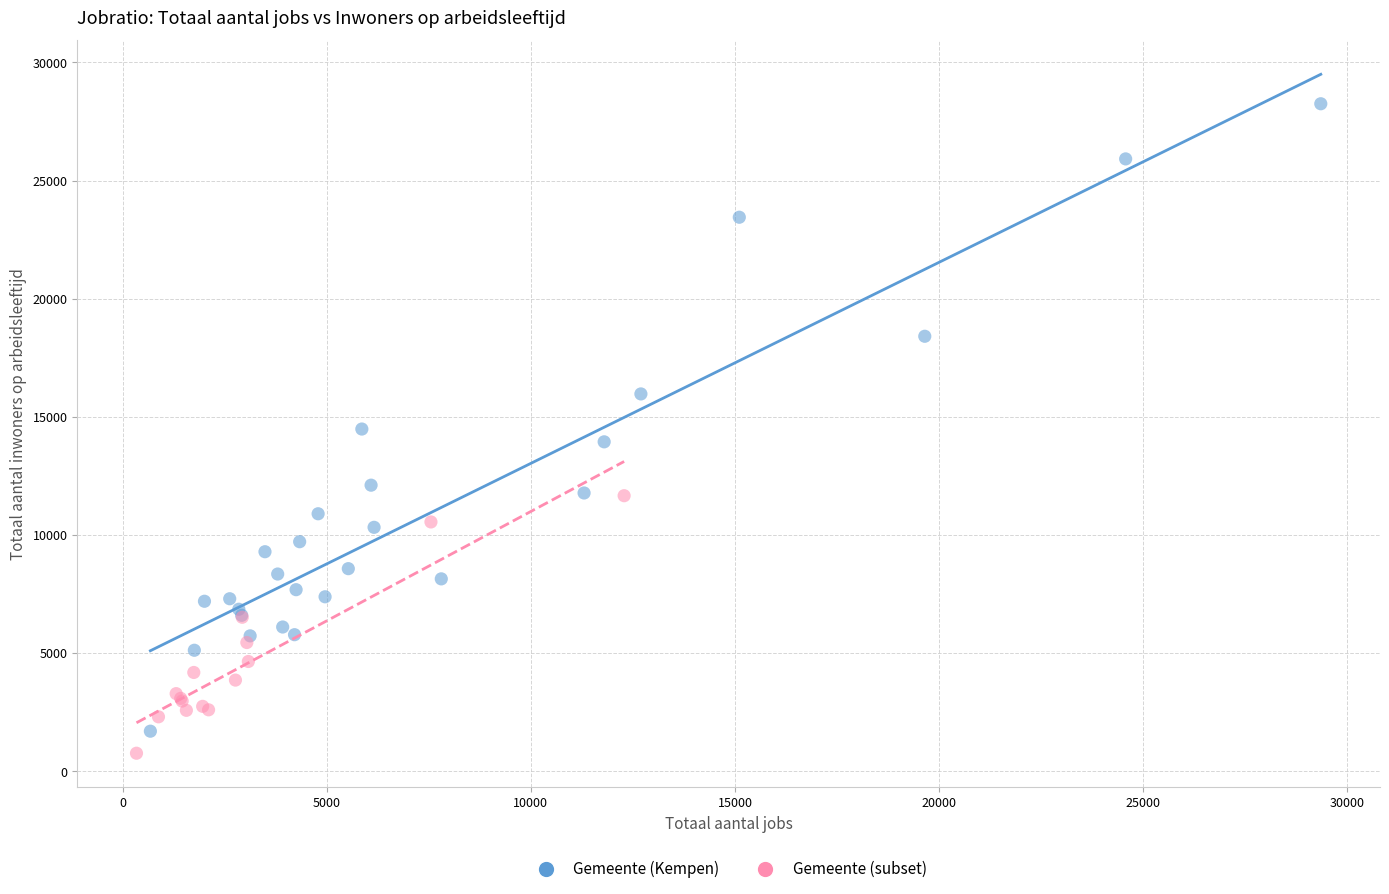

What are all the series names shown in the legend?

Gemeente (Kempen), Gemeente (subset)